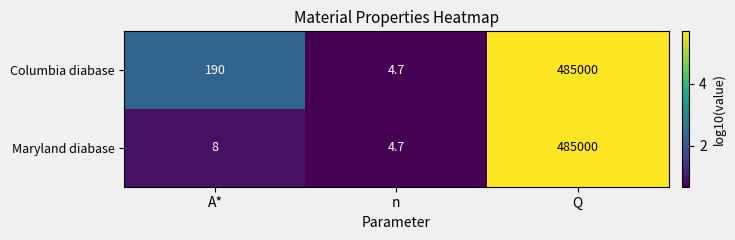

Reading left to right, what are all the values shown in this chart?

Columbia diabase: A*=190.0	n=4.7	Q=485000.0
Maryland diabase: A*=8.0	n=4.7	Q=485000.0